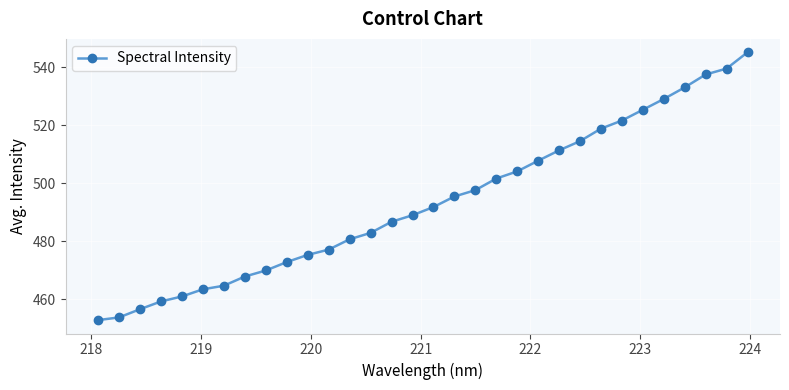

What is the maximum value shown in the chart?

545.1